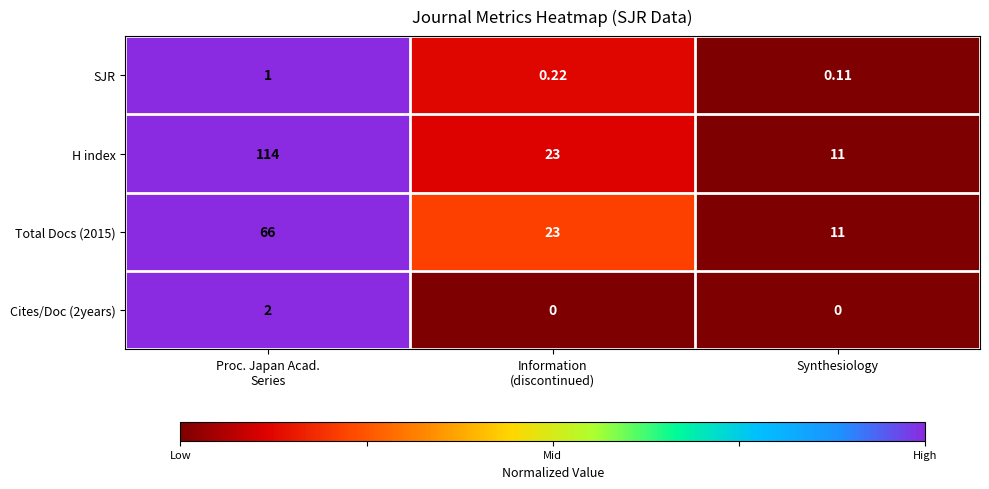

Which series has the largest total across all categories?

H index